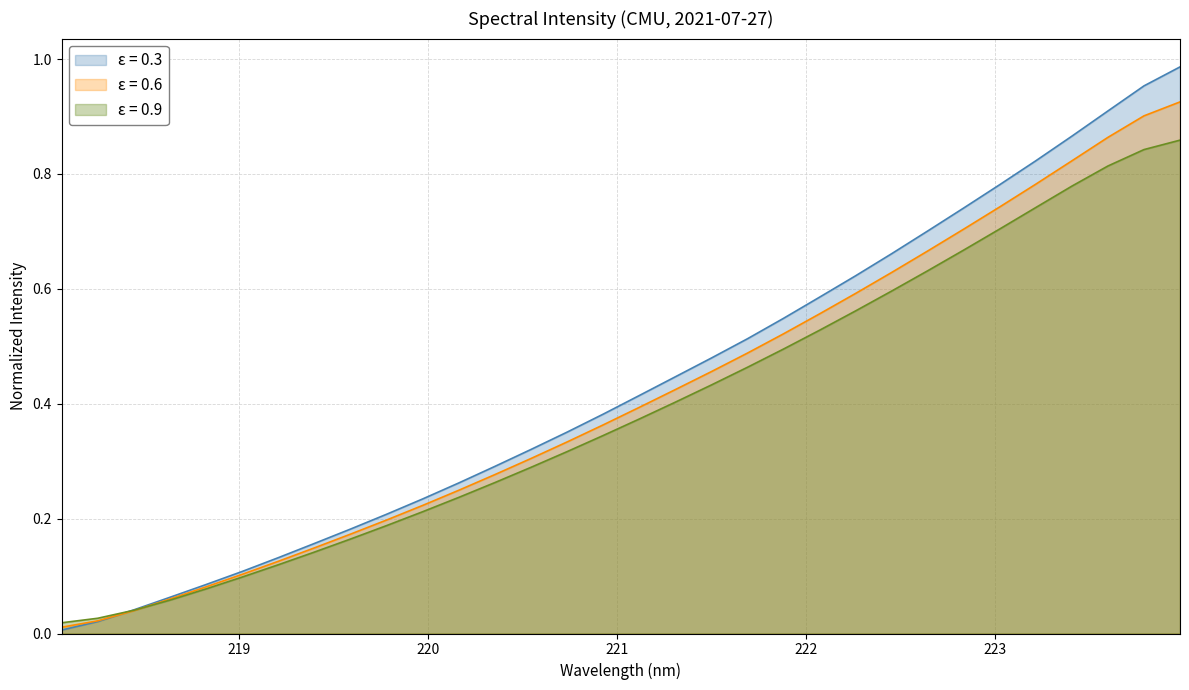

List the series in order of their overall mean, highest first.

ε = 0.3, ε = 0.6, ε = 0.9